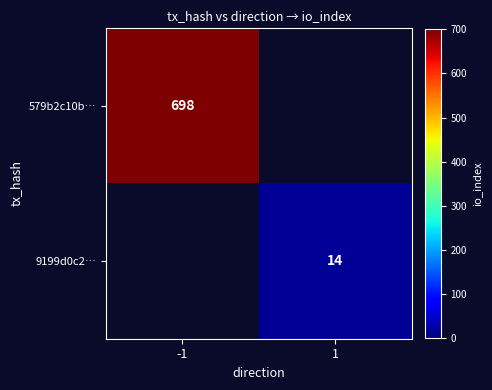

Is it true that 579b2c10b… equals 474 at -1?

False